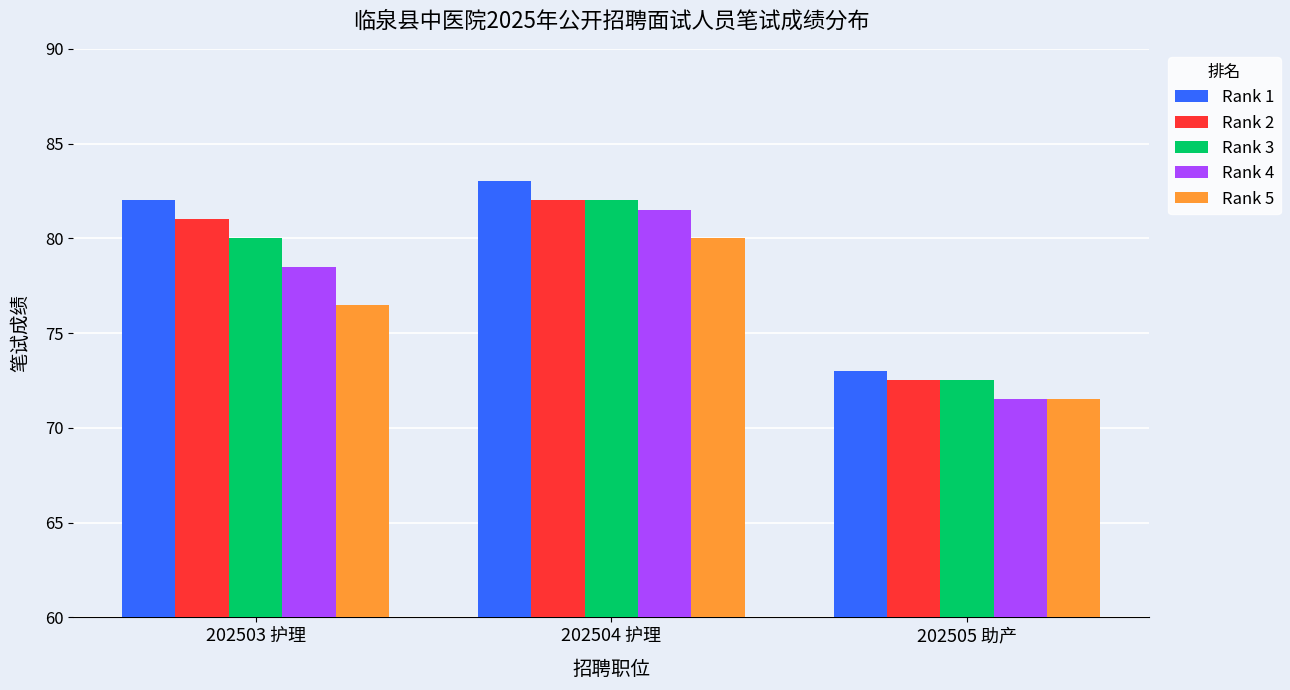

Read the Rank 4 value at 202503 护理.

78.5